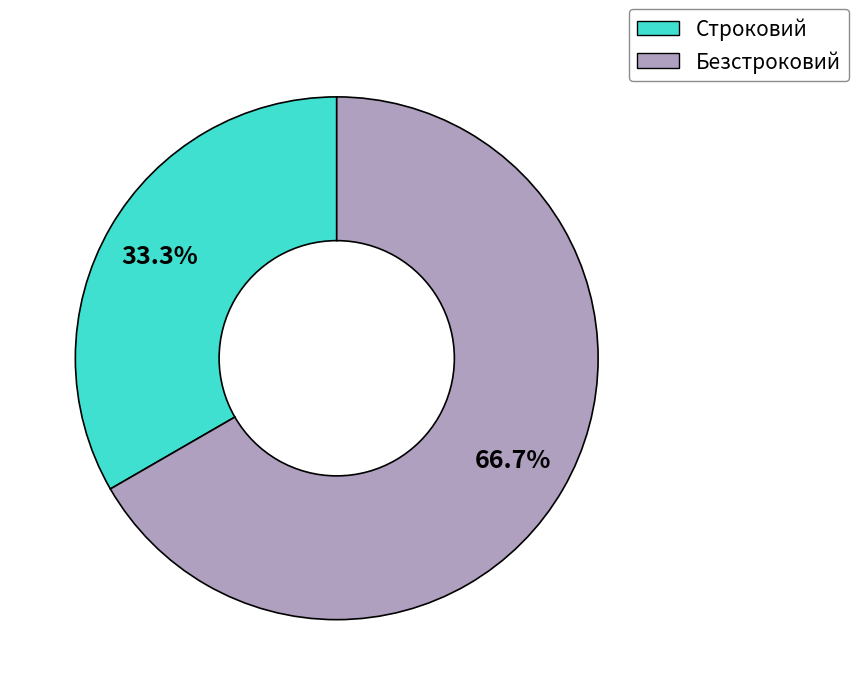

To the nearest percent, what is the difference between the Строковий and Безстроковий slice percentages?

33%